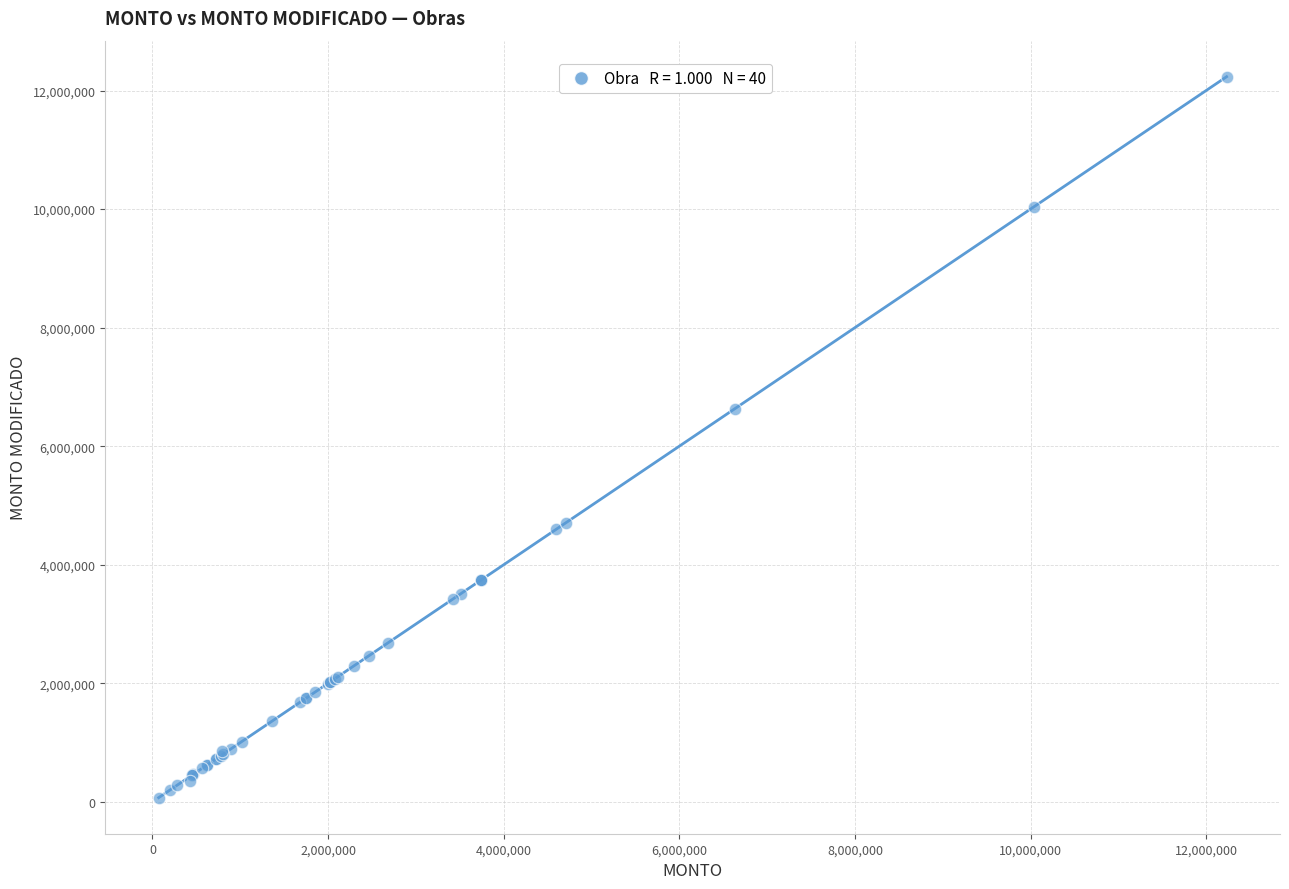

What Y value in the scatter plot is closest to 6151824?

6630530.4